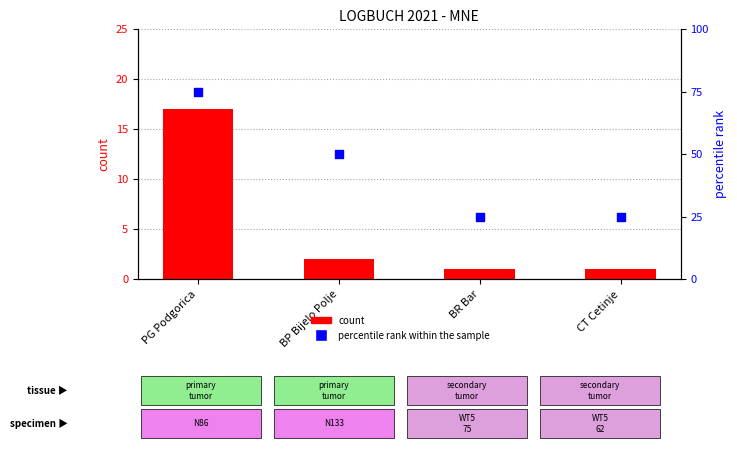

Which series has the largest total across all categories?

percentile rank within the sample